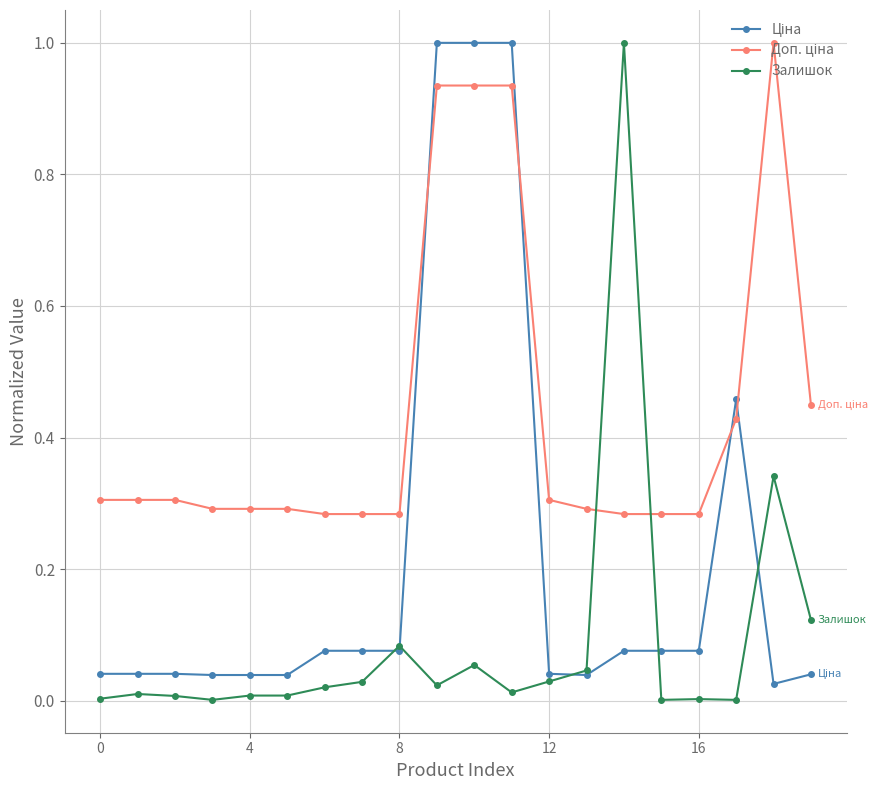

True or false: Залишок has more than 2 interior local peaks.

True